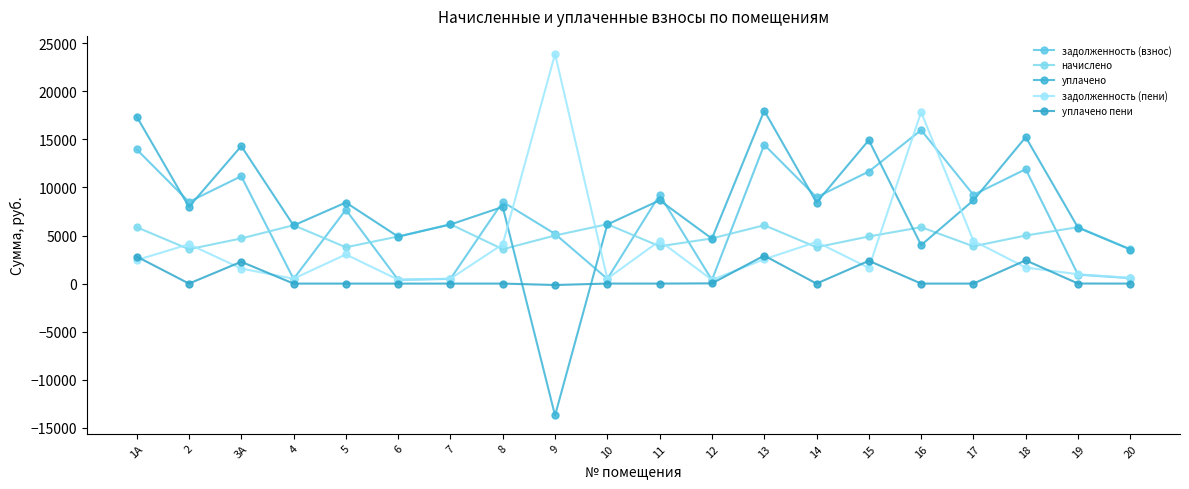

How many lines are shown in the chart?

5